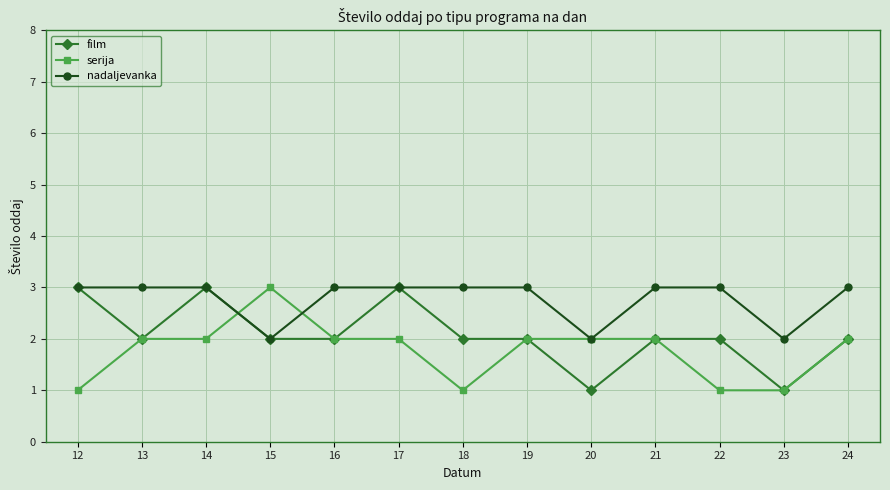

How many lines are shown in the chart?

3